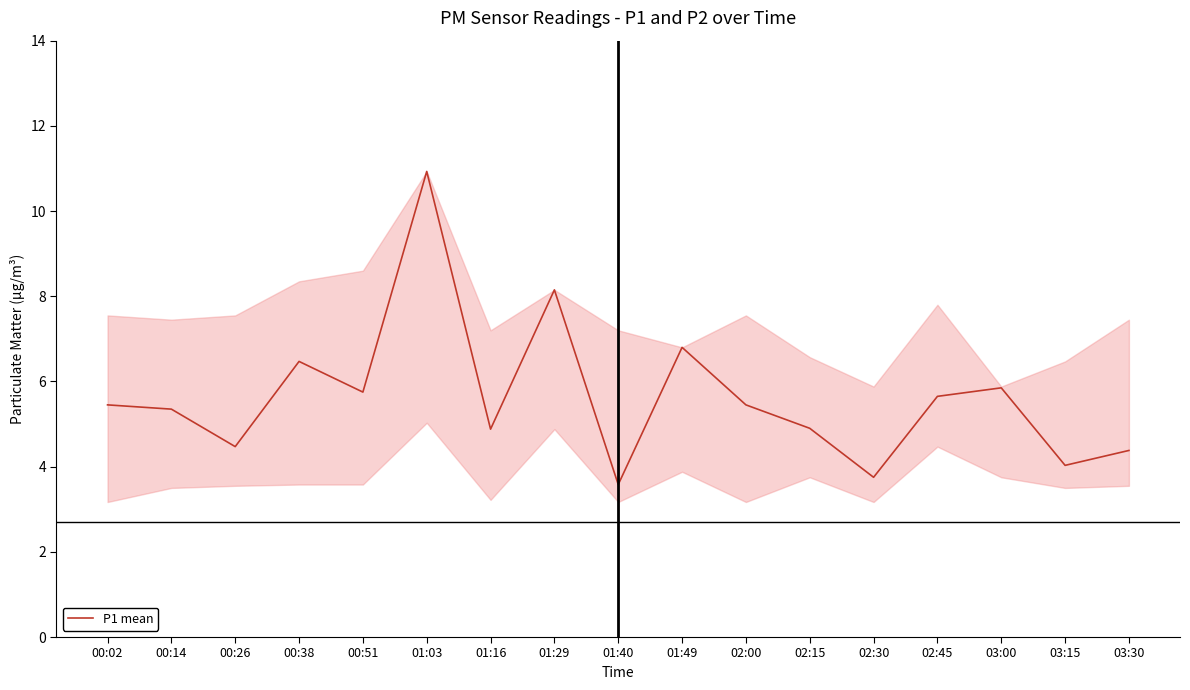

Which has a higher value, 01:16 or 02:00?

02:00